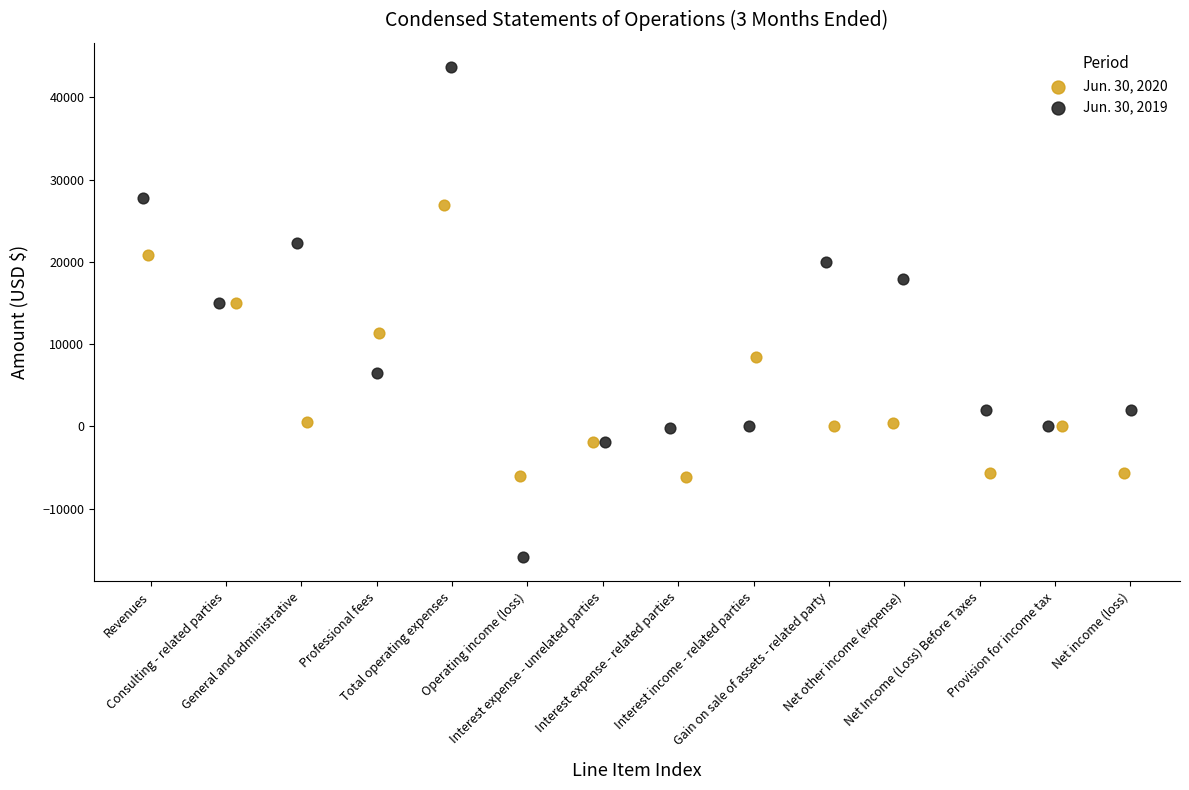

Which series reaches the minimum Y coordinate?

Jun. 30, 2019